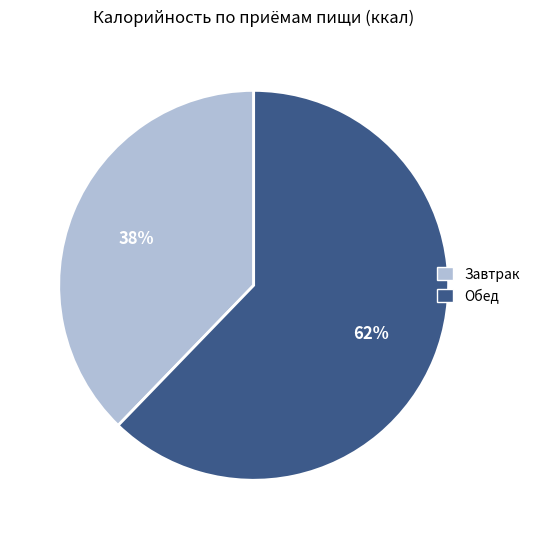

To the nearest percent, what is the difference between the largest and smallest slice percentages?

24%